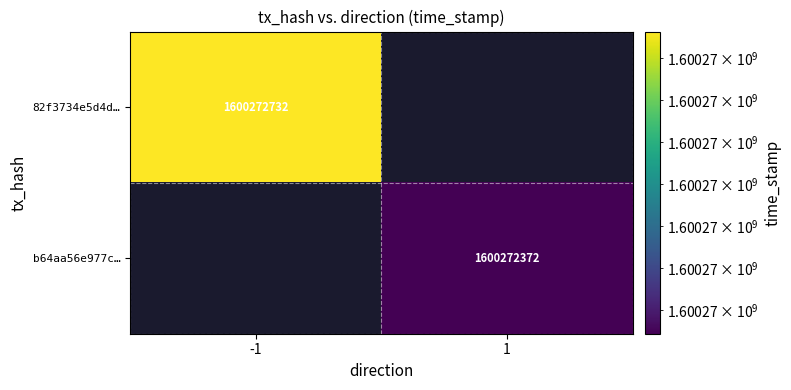

Reading left to right, extract all data points from this chart.

82f3734e5d4d0ad282f6121963d6959f555483f: direction=-1	time_stamp=1600272732
b64aa56e977c76bfb89e56910a95bf59099d93b: direction=1	time_stamp=1600272372